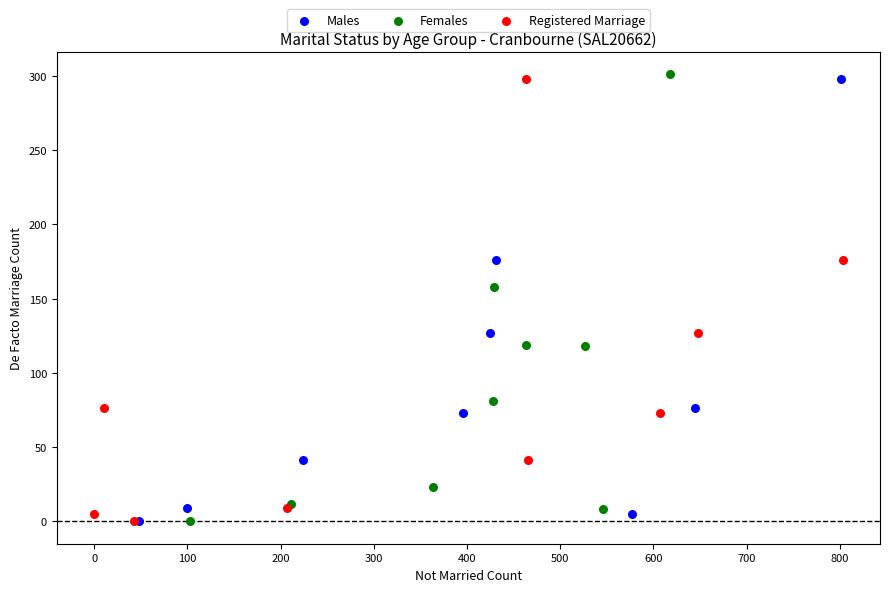

What are all the series names shown in the legend?

Males, Females, Registered Marriage